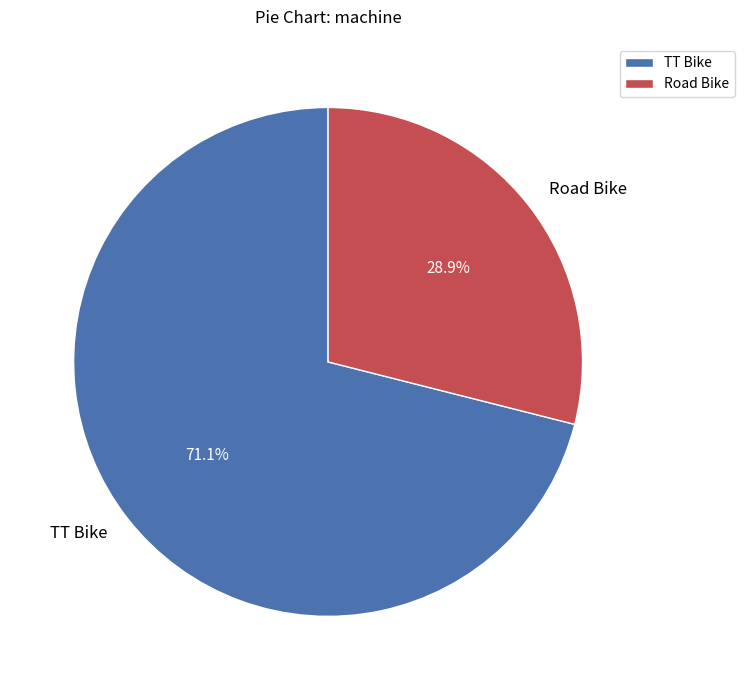

Approximately how many times larger is the value at TT Bike compared to Road Bike?

2.5